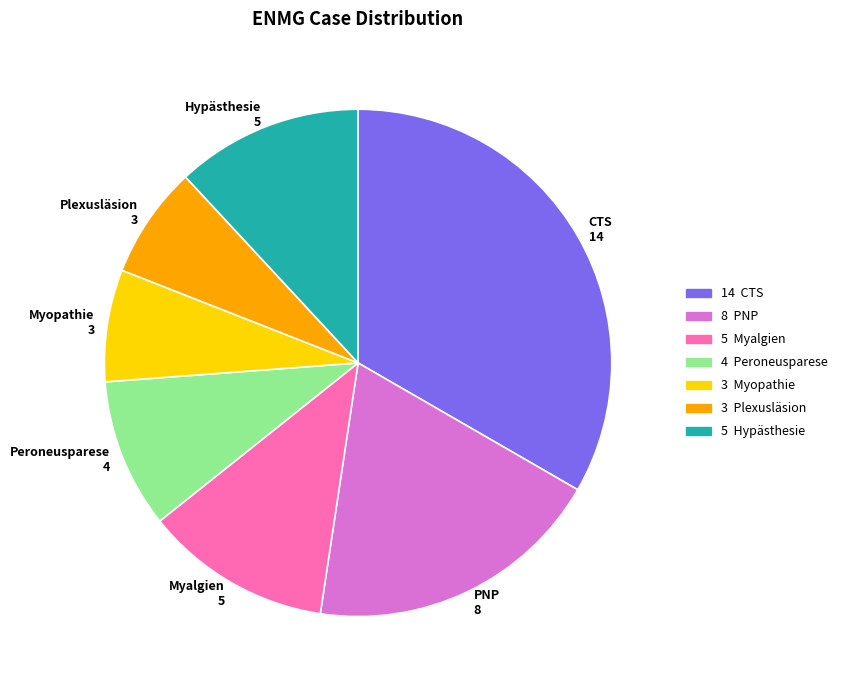

What is the largest slice in the pie chart?

CTS